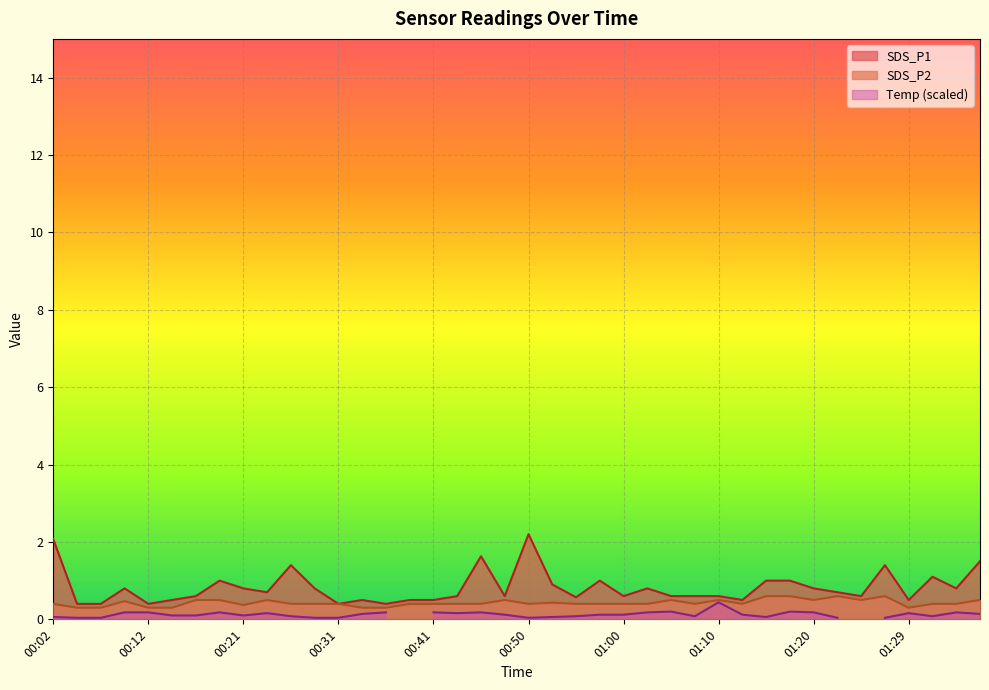

What is the minimum value for SDS_P1?

0.4